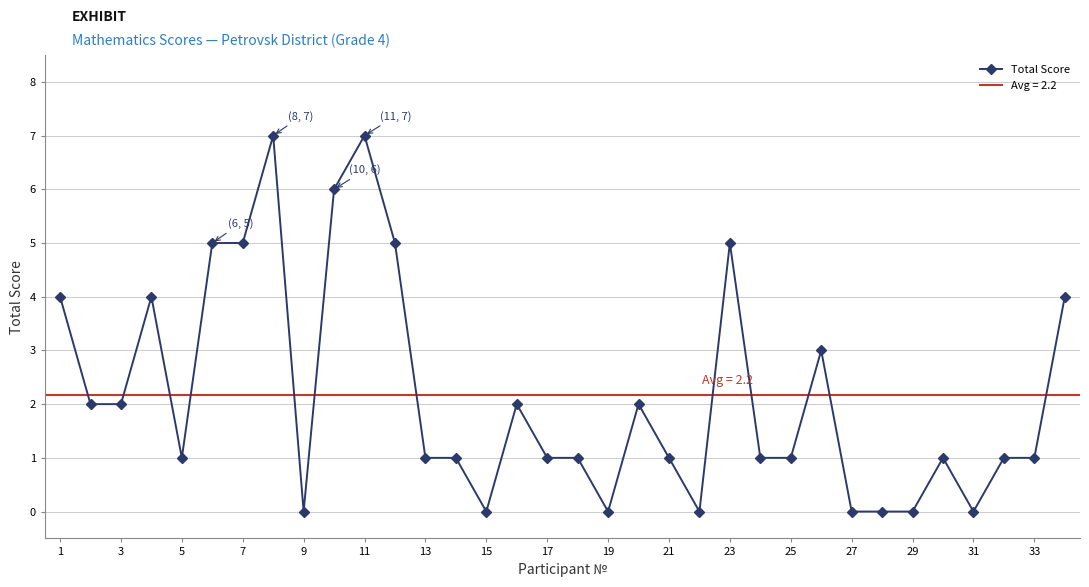

True or false: there are more than 0 points higher than both neighbors.

True